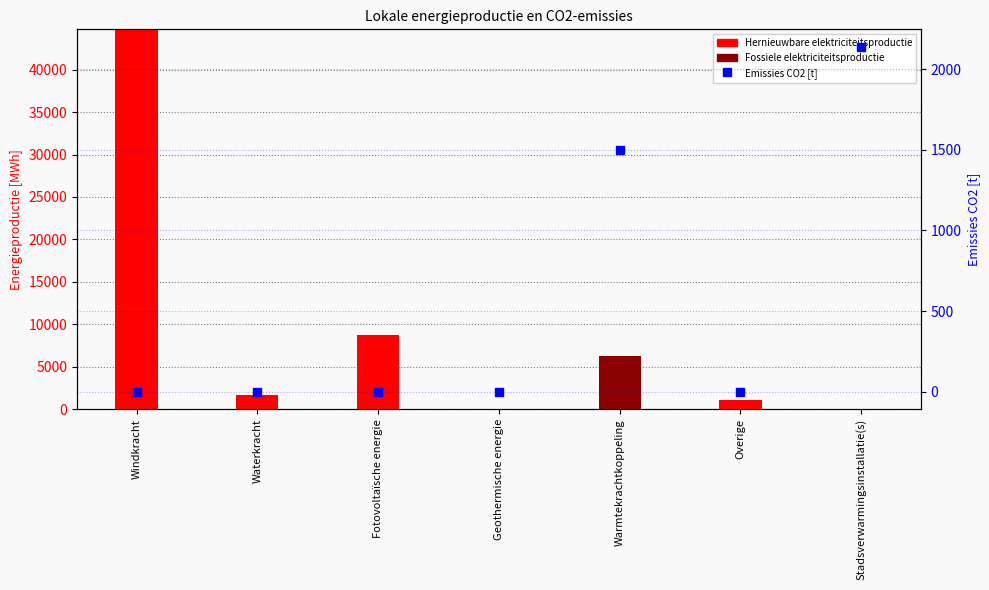

Is it true that Emissies CO2 [t] equals 1409.7 at Stadsverwarmingsinstallatie(s)?

False